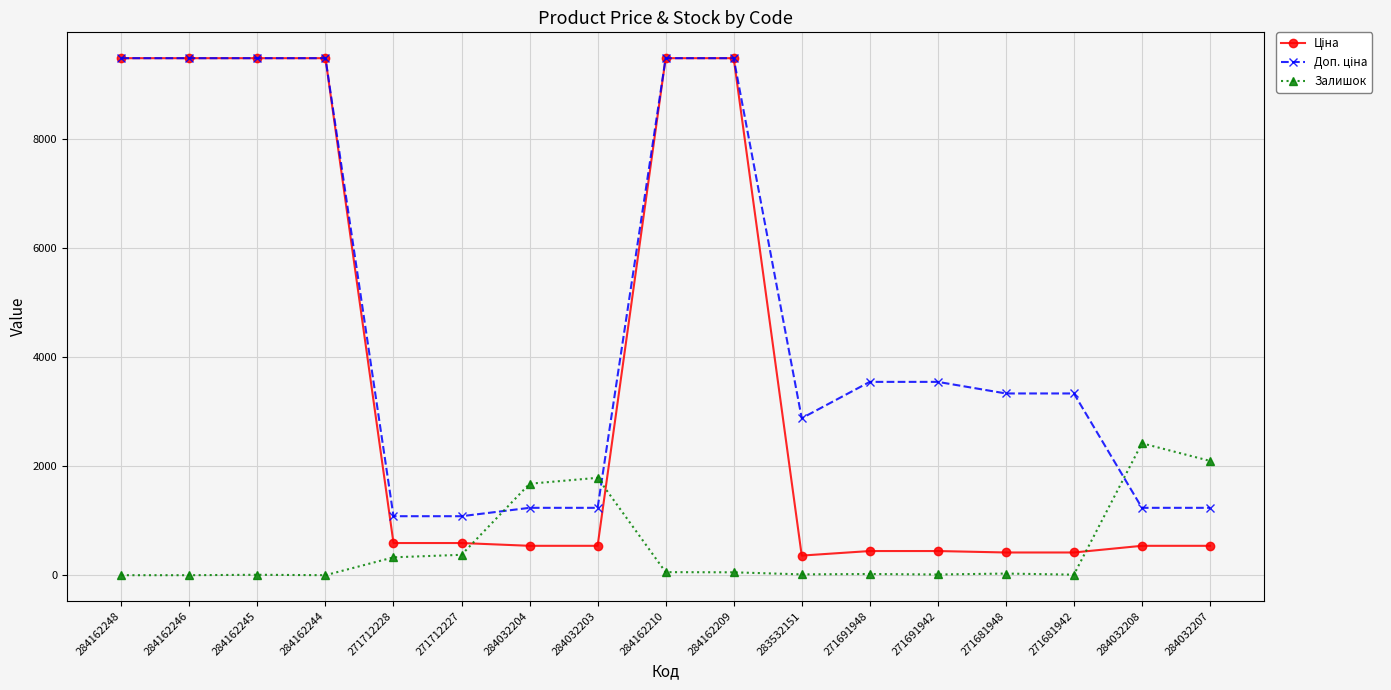

At how many categories does at least one series exceed 3888?

6